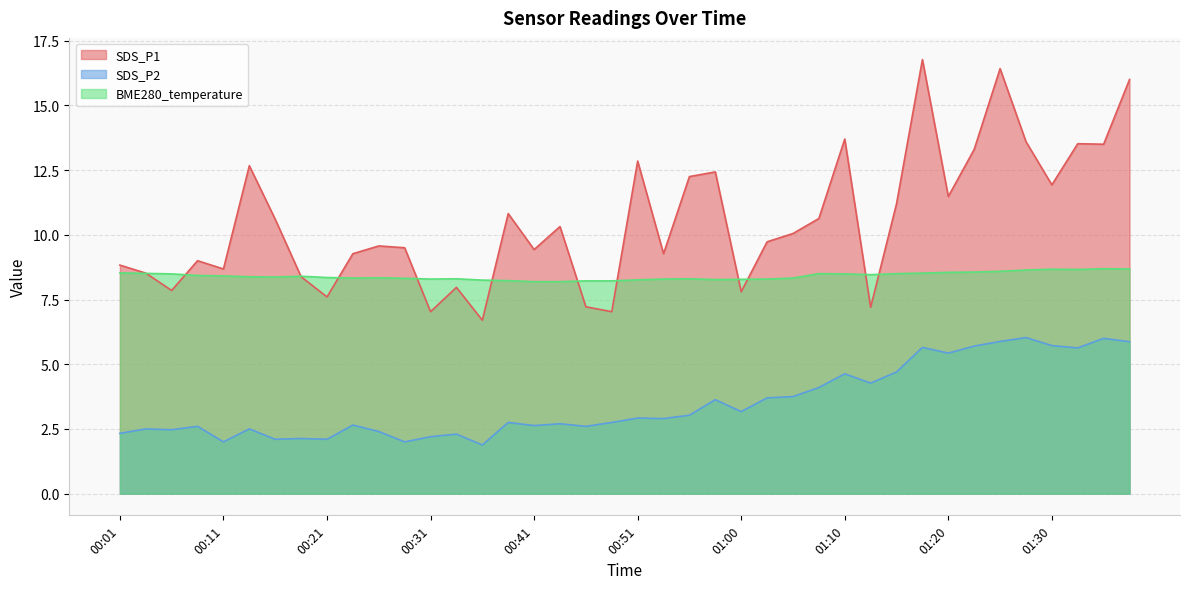

Which series changed the most between 00:08 and 00:33?

SDS_P1